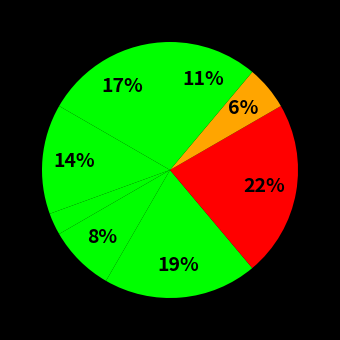

Does any single category account for the majority?

No